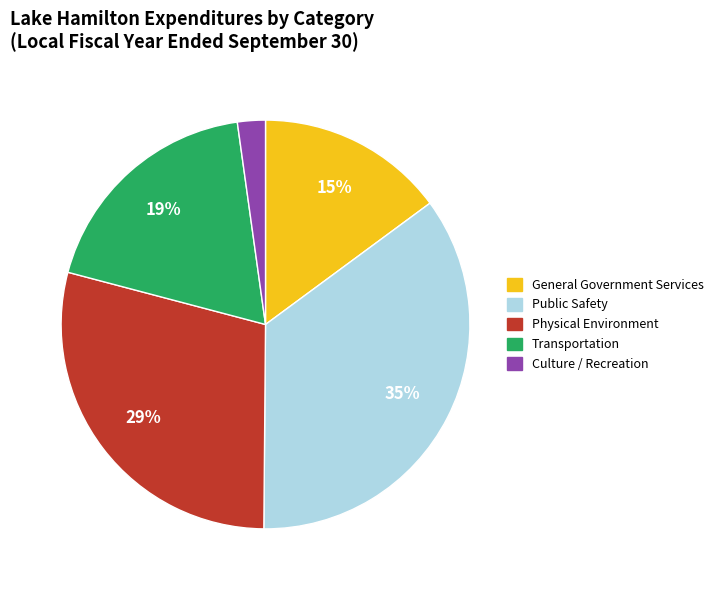

Is it true that Physical Environment is 29% of the pie?

True